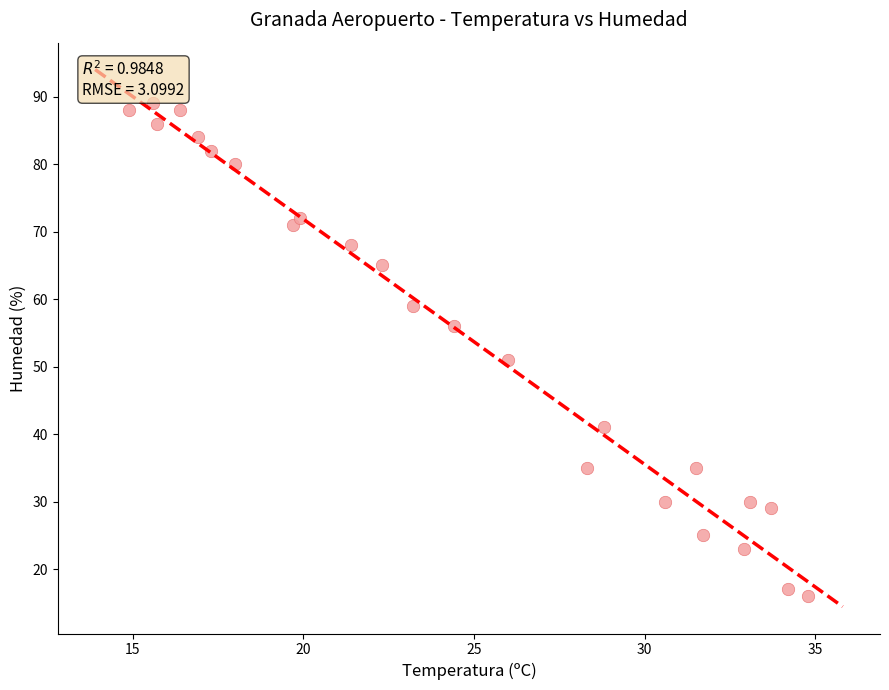

What Y value in the scatter plot is closest to 52?

51